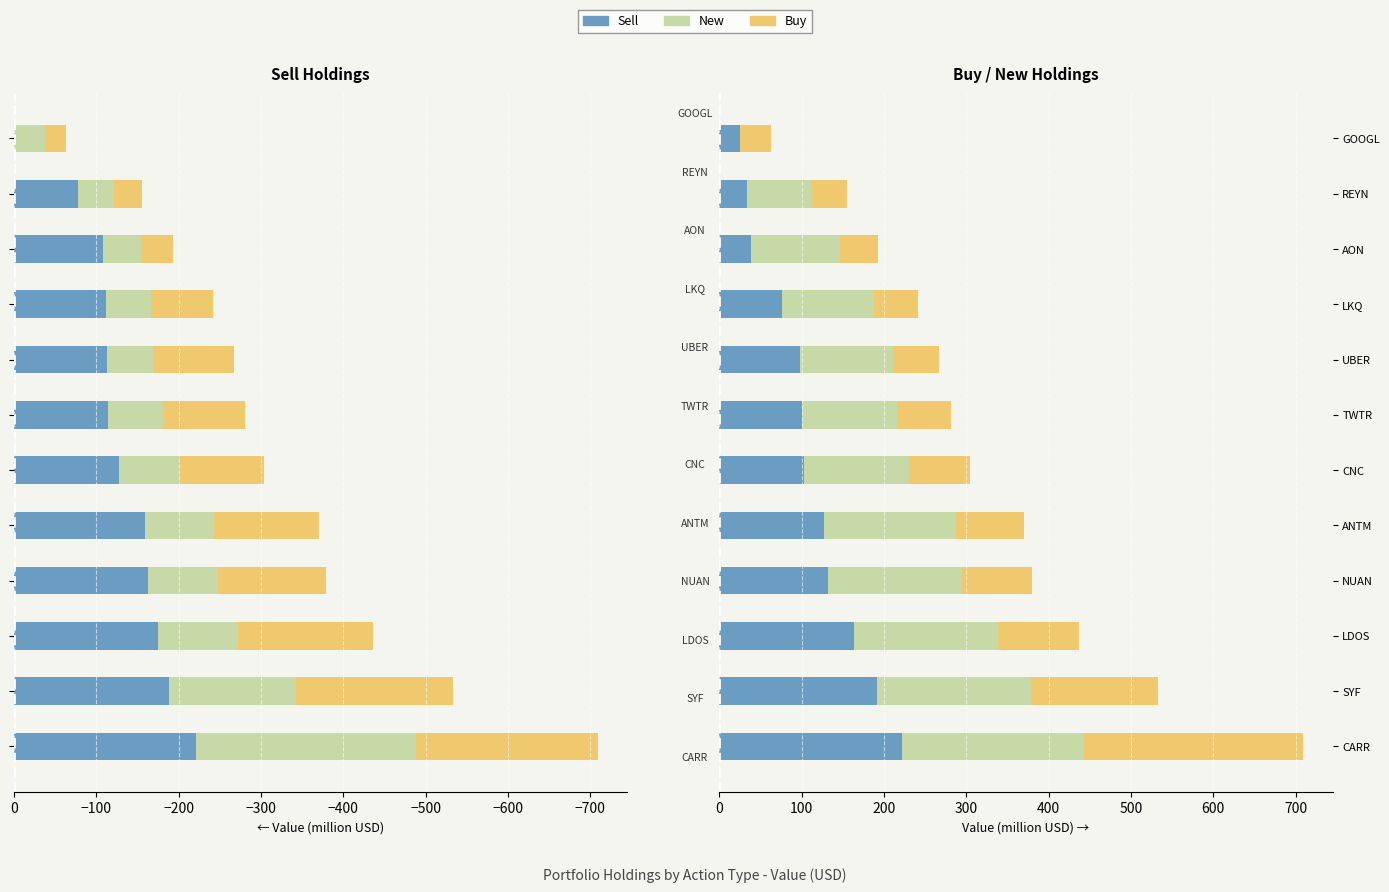

Reading left to right, list all the values displayed in this chart.

Sell: 221.6	191.1	163.8	132.0	127.6	103.6	100.6	97.7	75.8	38.7	34.0	25.4
New: 221.0	188.0	174.8	163.2	159.8	127.1	114.8	113.7	112.4	107.9	77.3	0.0
Buy: 266.6	154.1	98.0	84.1	82.9	73.4	65.9	55.8	53.6	46.2	43.7	37.7